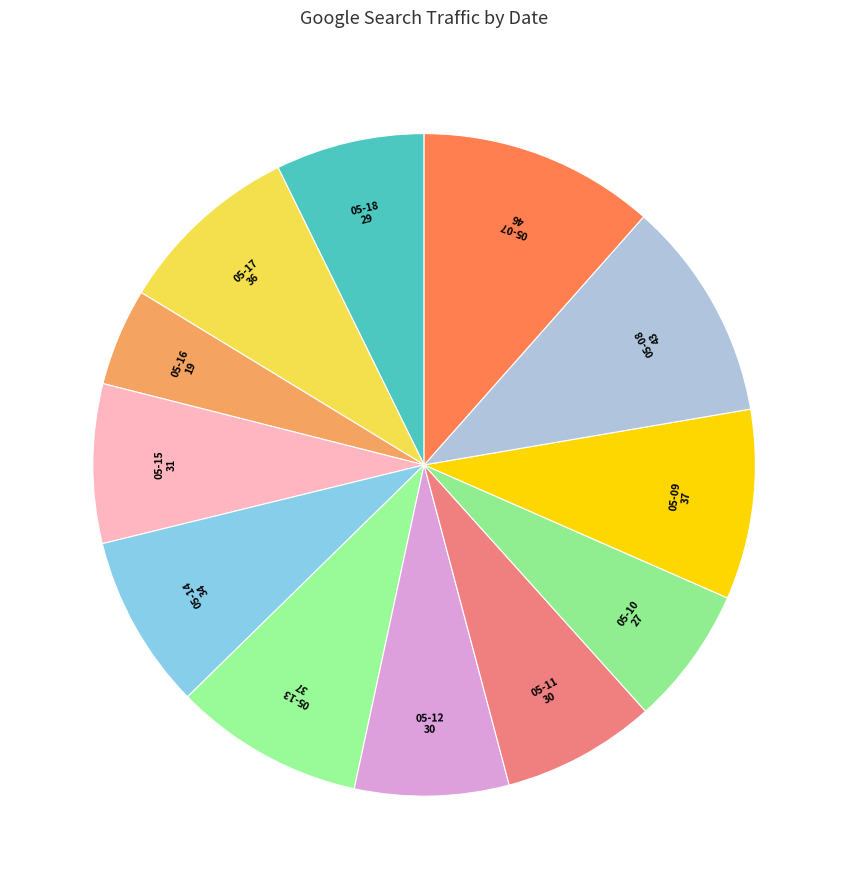

How many segments does this pie chart have?

12